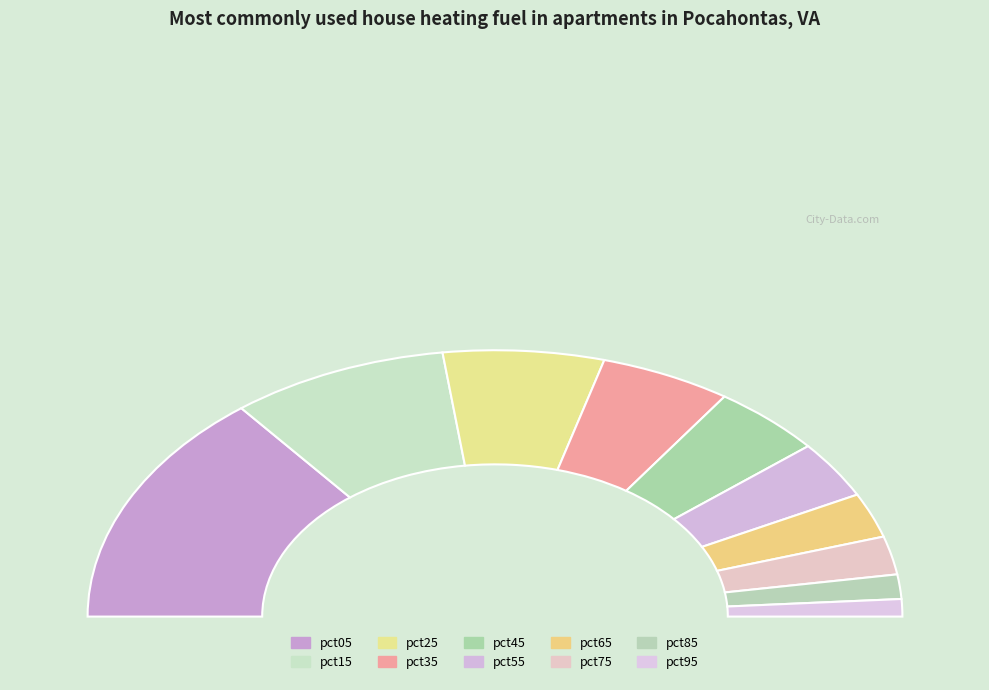

What portion of the pie excludes pct35?

89.6%